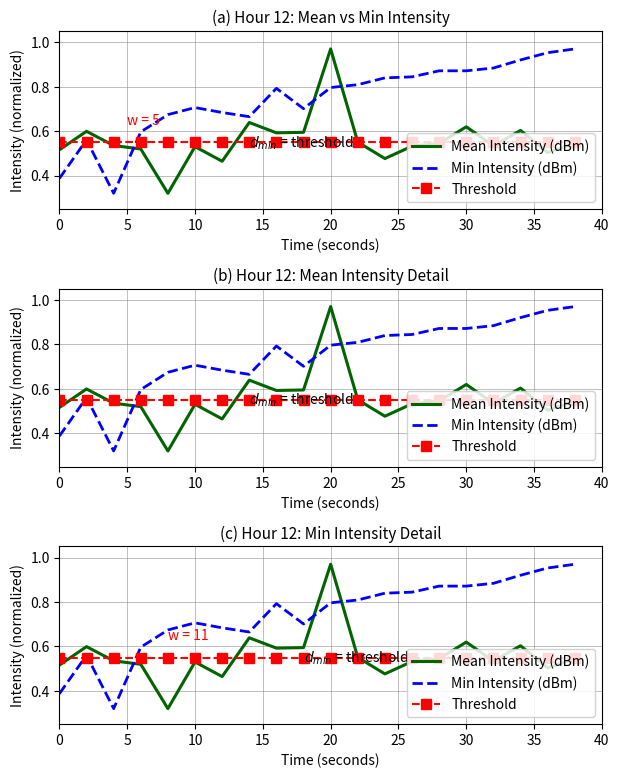

What is the value of the Threshold point at the 7th from the left?

0.5